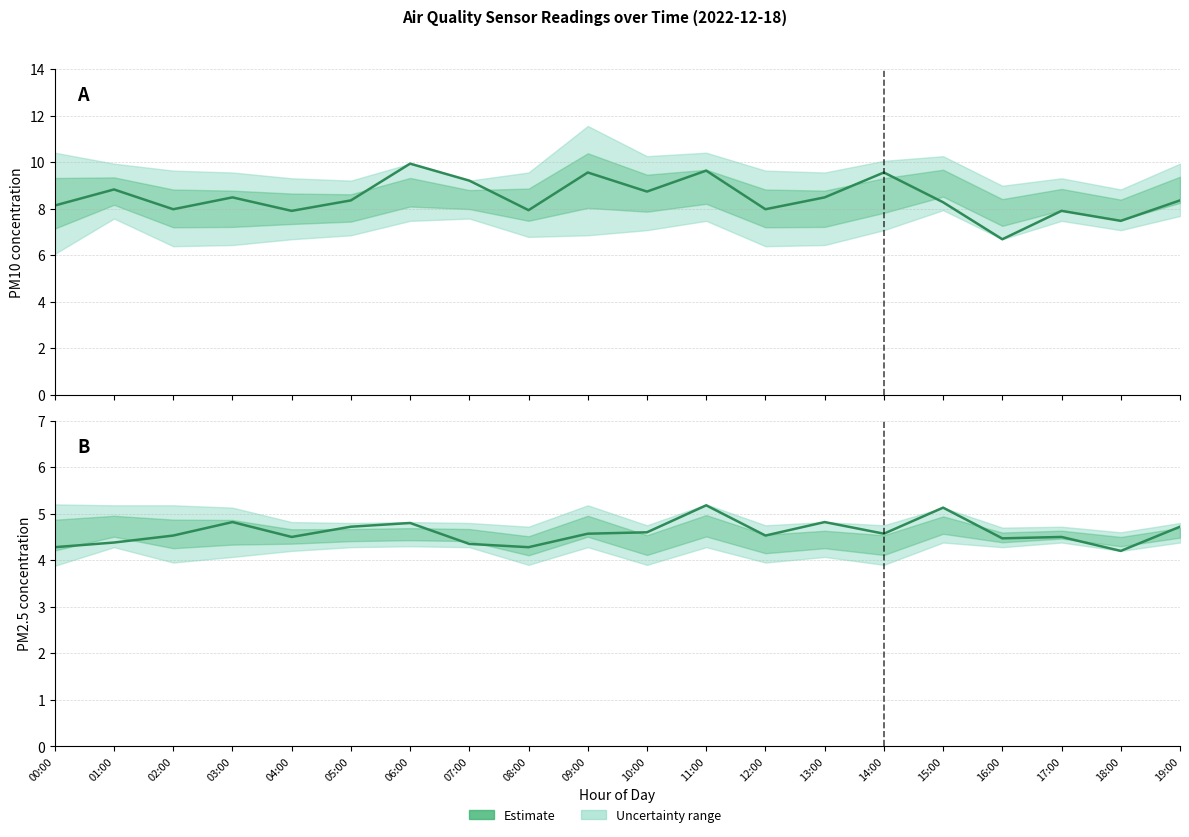

In PM2.5 (P2) estimate, how many points are lower than both neighbors (excluding endpoints)?

6